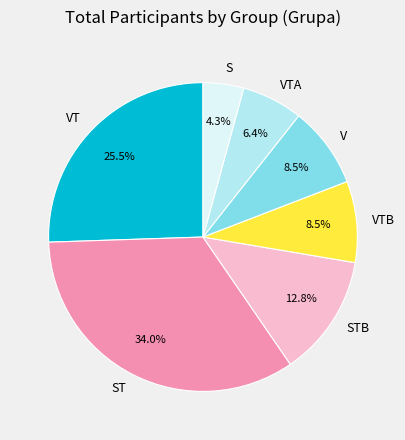

To the nearest percent, what is the average slice percentage?

14%